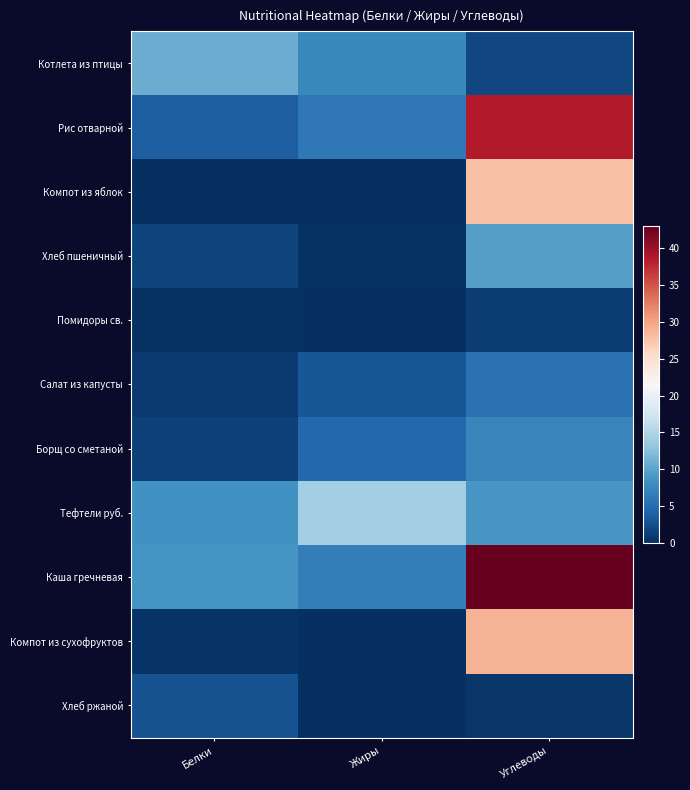

Reading left to right, extract all data points from this chart.

Котлета из птицы: Белки=10.8	Жиры=7.6	Углеводы=1.9
Рис отварной: Белки=3.8	Жиры=6.1	Углеводы=38.6
Компот из яблок: Белки=0.2	Жиры=0.2	Углеводы=27.9
Хлеб пшеничный: Белки=1.5	Жиры=0.2	Углеводы=9.7
Помидоры св.: Белки=0.3	Жиры=0.1	Углеводы=1.1
Салат из капусты: Белки=0.9	Жиры=3.0	Углеводы=5.7
Борщ со сметаной: Белки=1.5	Жиры=4.7	Углеводы=7.3
Тефтели руб.: Белки=8.6	Жиры=14.1	Углеводы=9.1
Каша гречневая: Белки=8.8	Жиры=6.6	Углеводы=43.1
Компот из сухофруктов: Белки=0.4	Жиры=0.0	Углеводы=28.9
Хлеб ржаной: Белки=2.8	Жиры=0.1	Углеводы=0.6